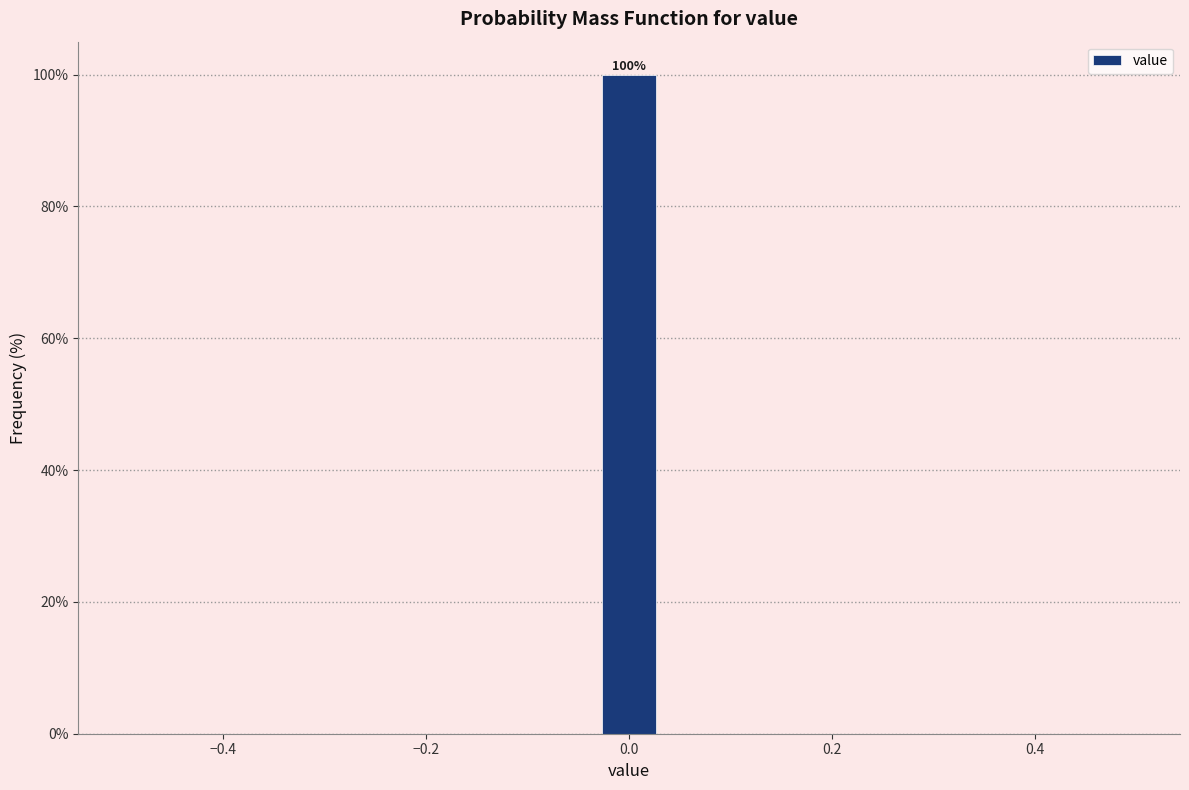

Around what value on the x-axis is the tallest bar? Give the approximate position of its centre, as read against the axis.

0.00